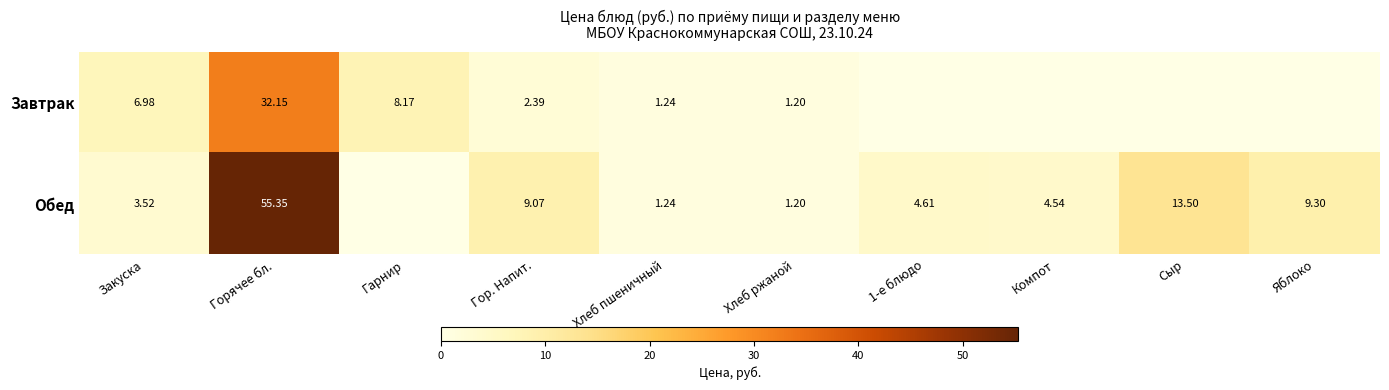

Is the value of Завтрак at Закуска greater than the value of Обед at 1-е блюдо?

Yes